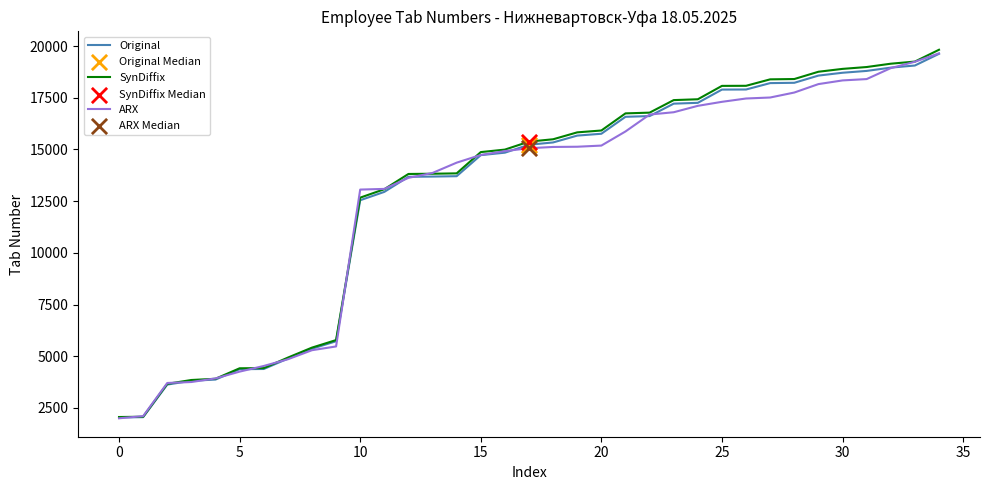

Which series has the largest total across all categories?

SynDiffix